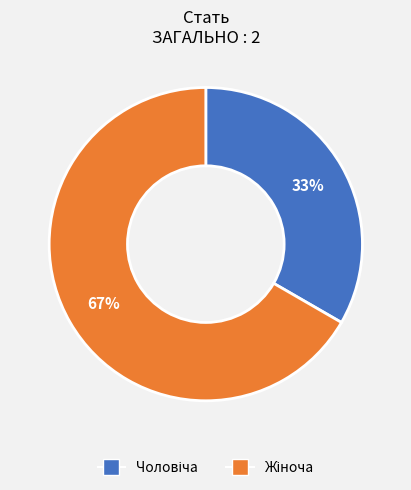

To the nearest percent, what is the average slice percentage?

50%